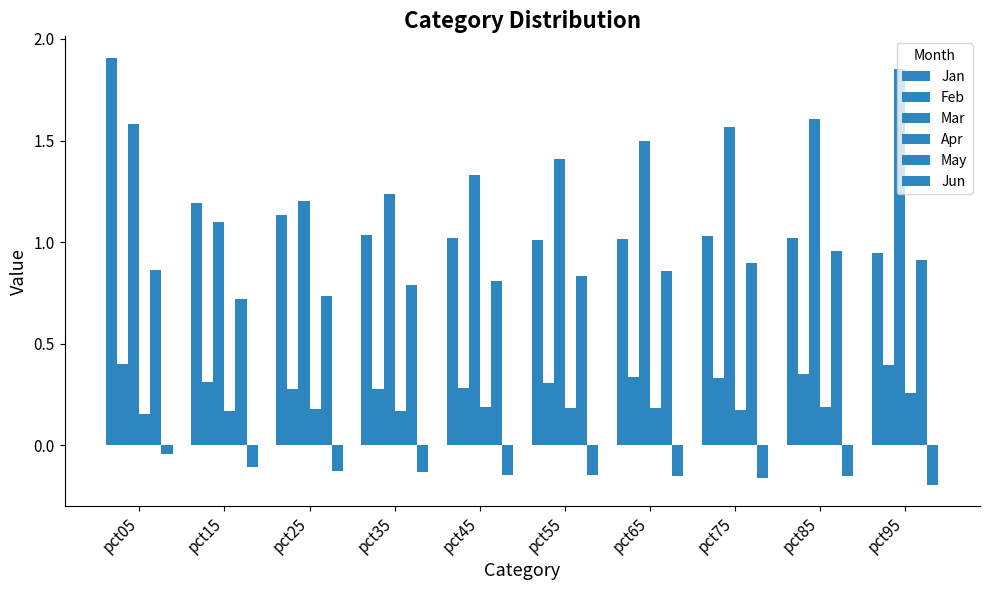

Is it true that Apr equals 0.2 at pct25?

True